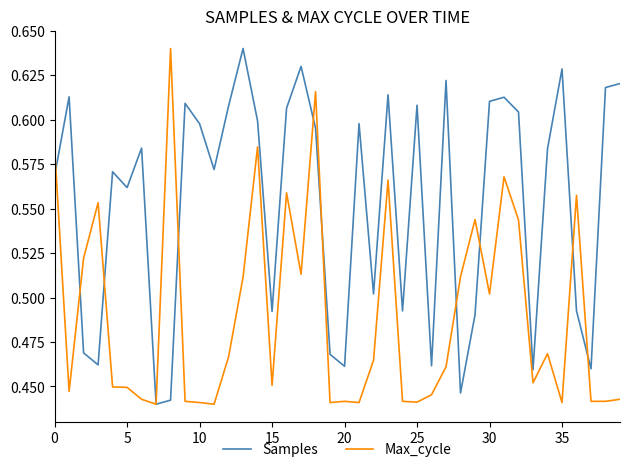

How many lines are shown in the chart?

2